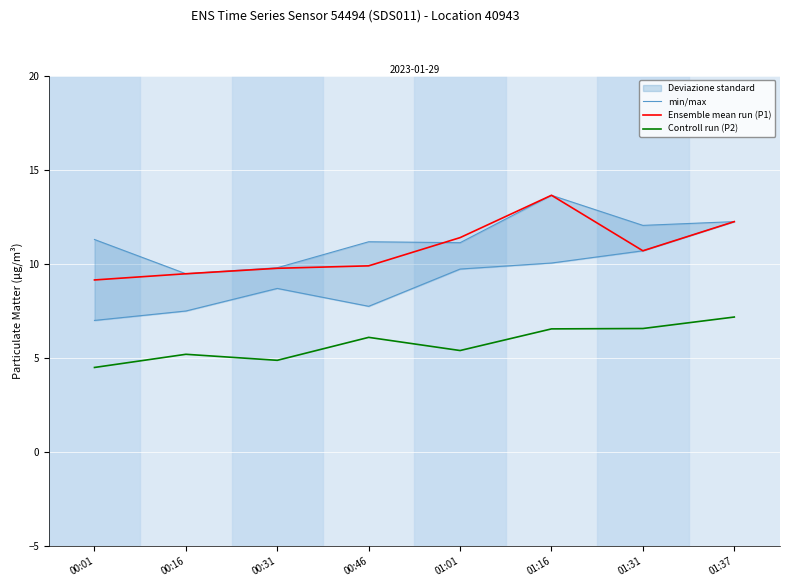

At which label is Ensemble mean run (P1) closest to 11?

01:31